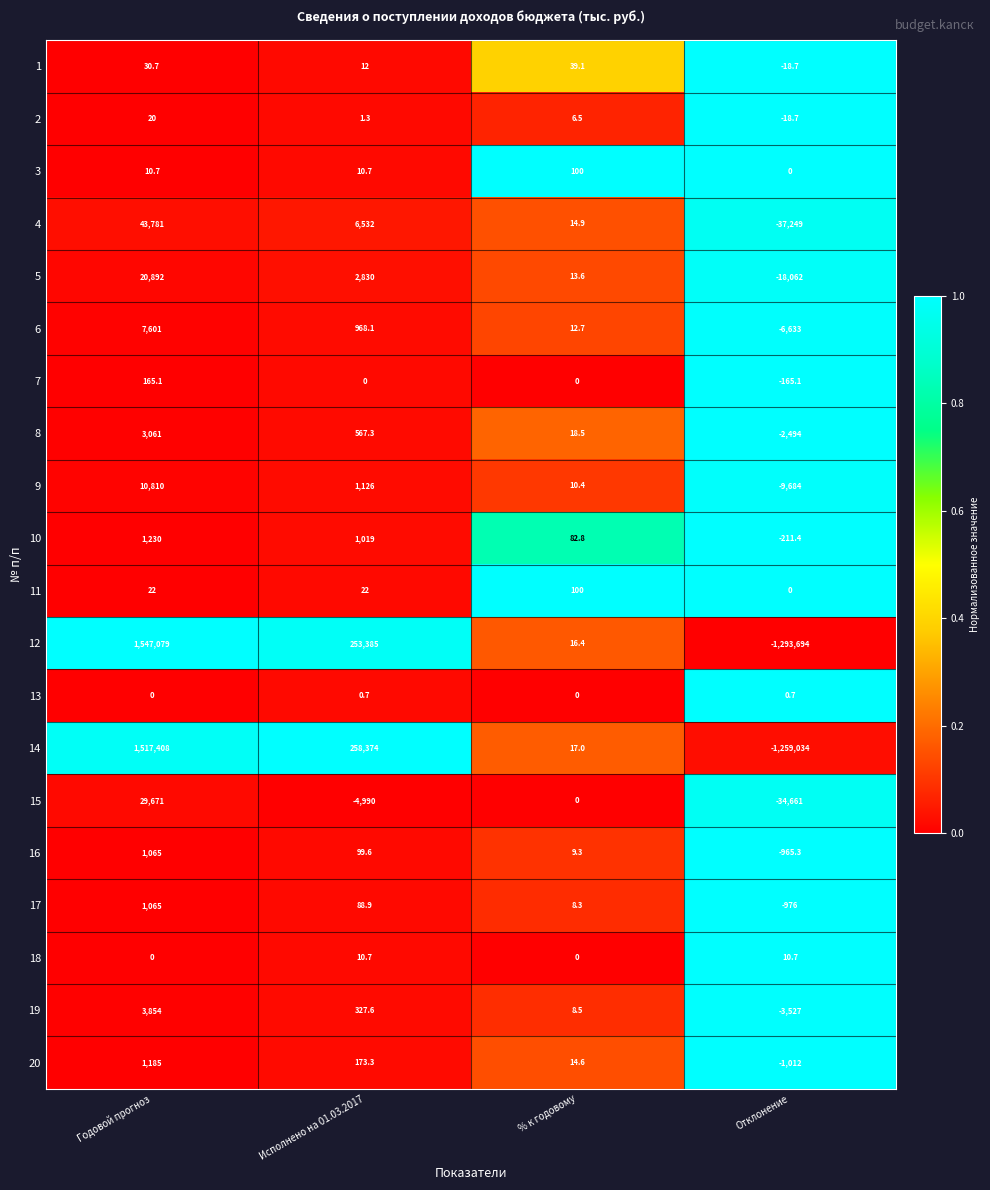

At which category is the sum across all series the highest?

Годовой прогноз